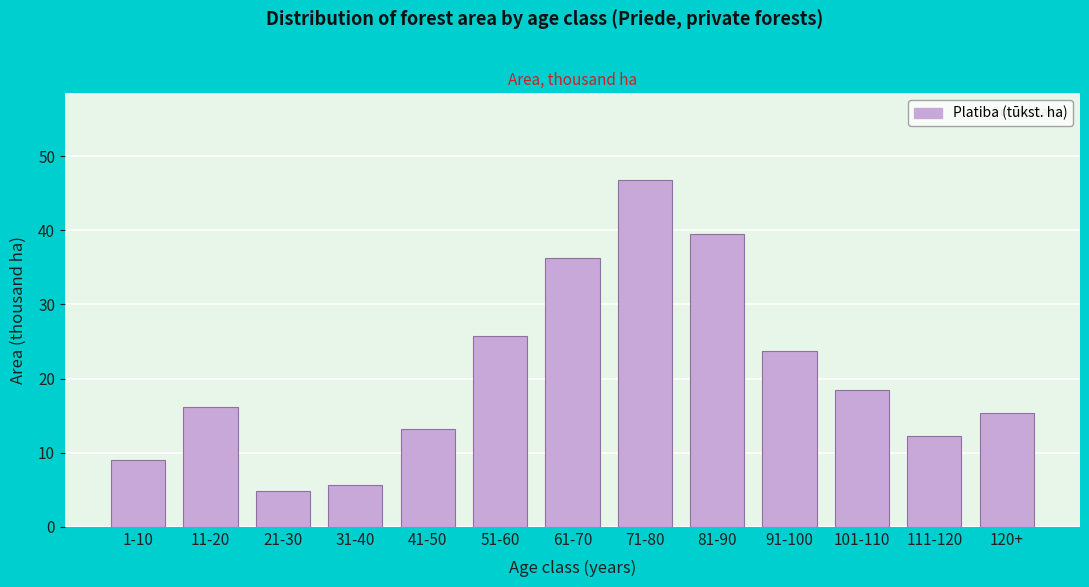

Reading left to right, what are all the values shown in this chart?

9.0	16.2	4.8	5.6	13.1	25.8	36.2	46.8	39.4	23.7	18.4	12.2	15.4